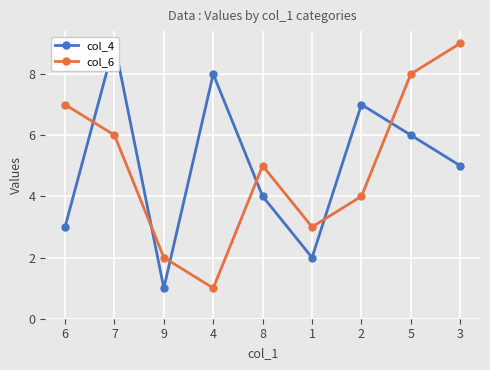

How many data points in col_6 are above 5?

4